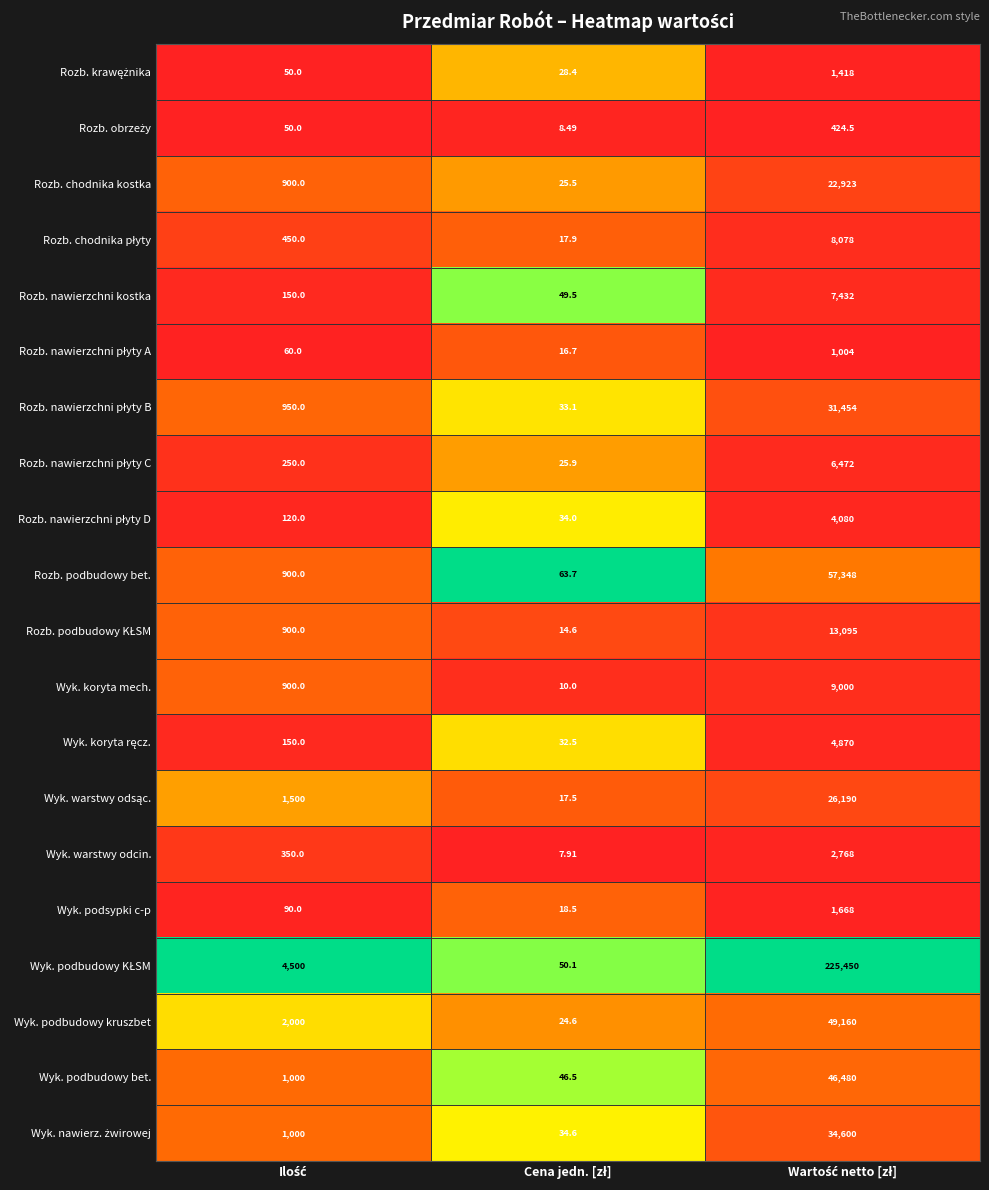

How many categories are shown in the chart?

3